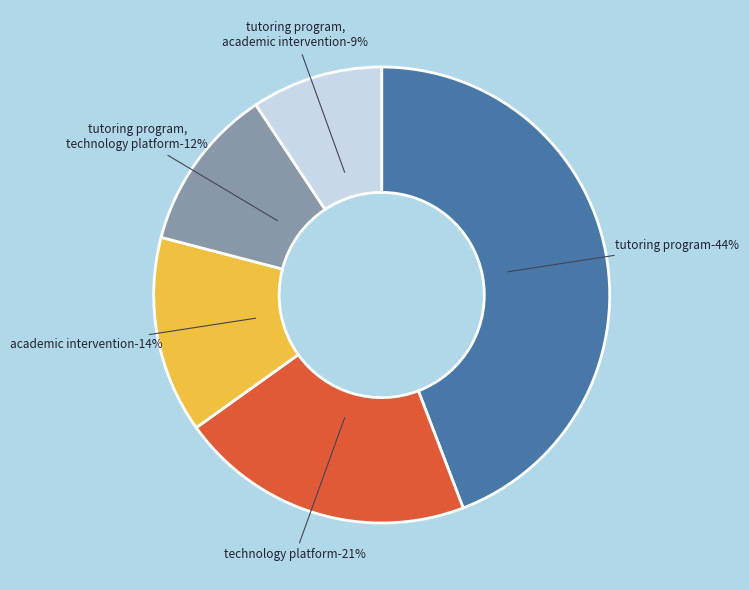

To the nearest percent, what is the average slice percentage?

20%